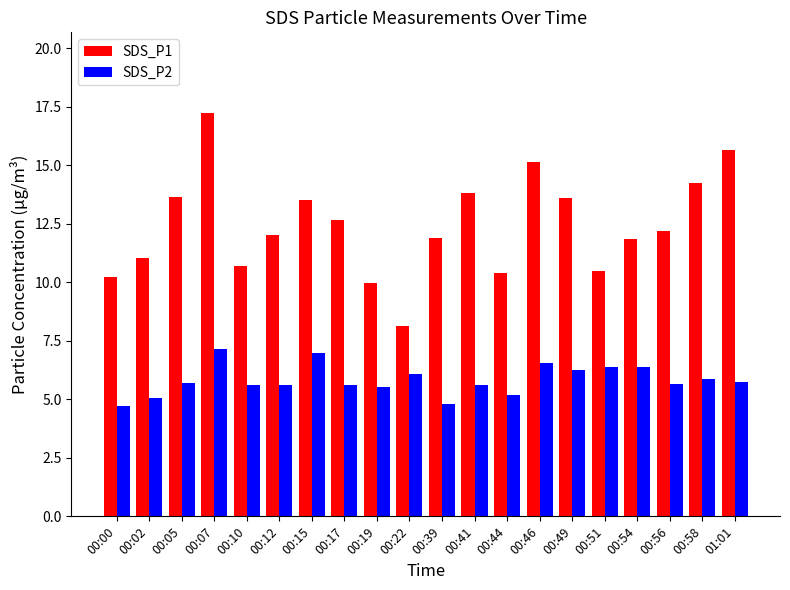

Read the SDS_P1 value at 00:58.

14.2